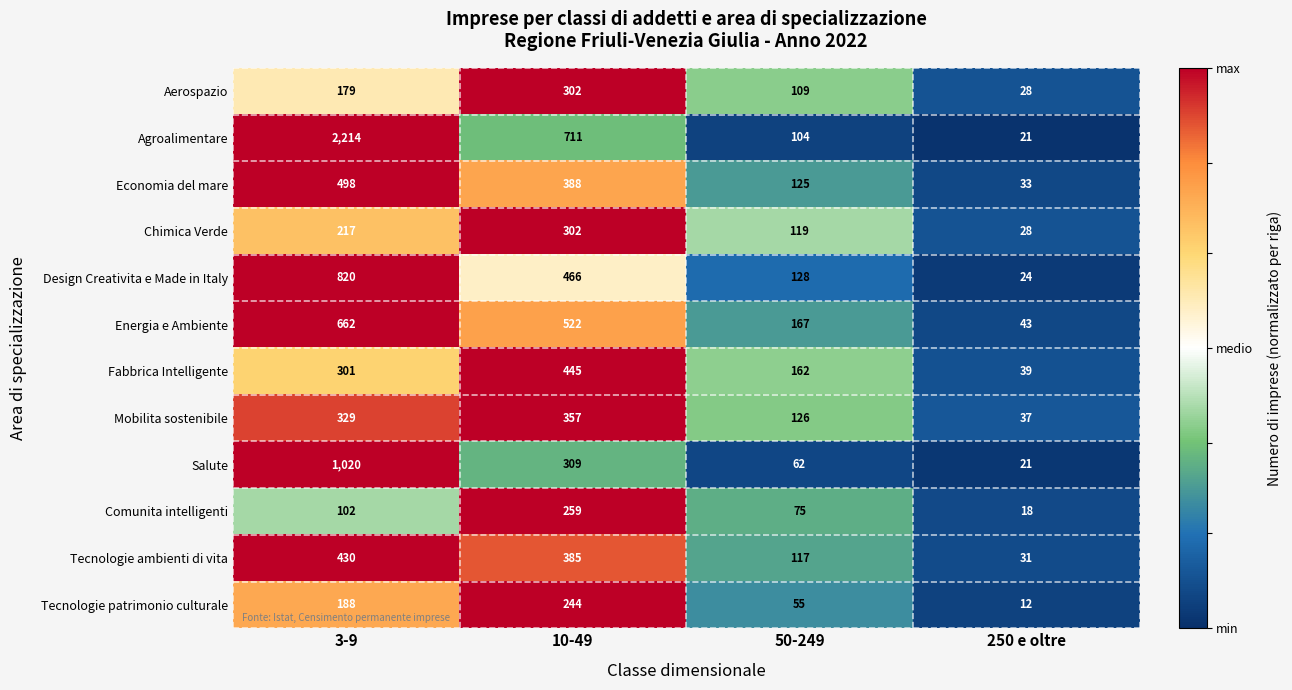

List the labels in order of Mobilita sostenibile value, smallest first.

250 e oltre, 50-249, 3-9, 10-49